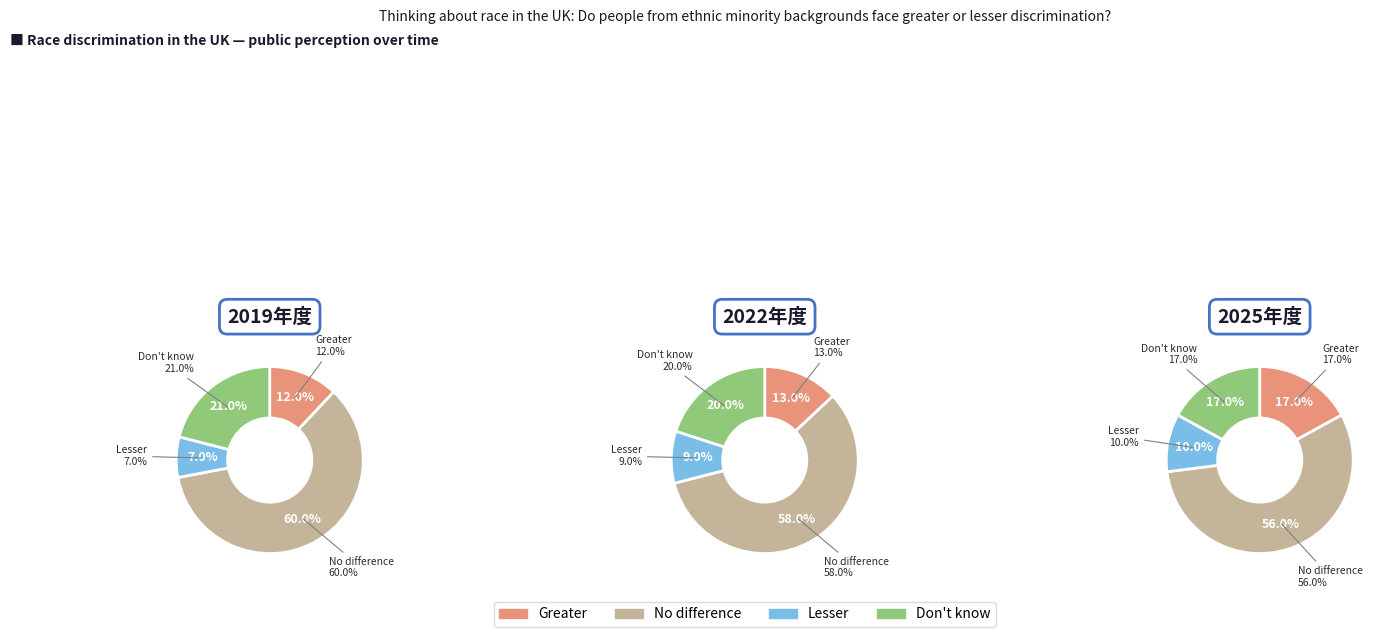

At 10, list the series in order from smallest to largest.

Lesser, Greater, Don't know, No difference